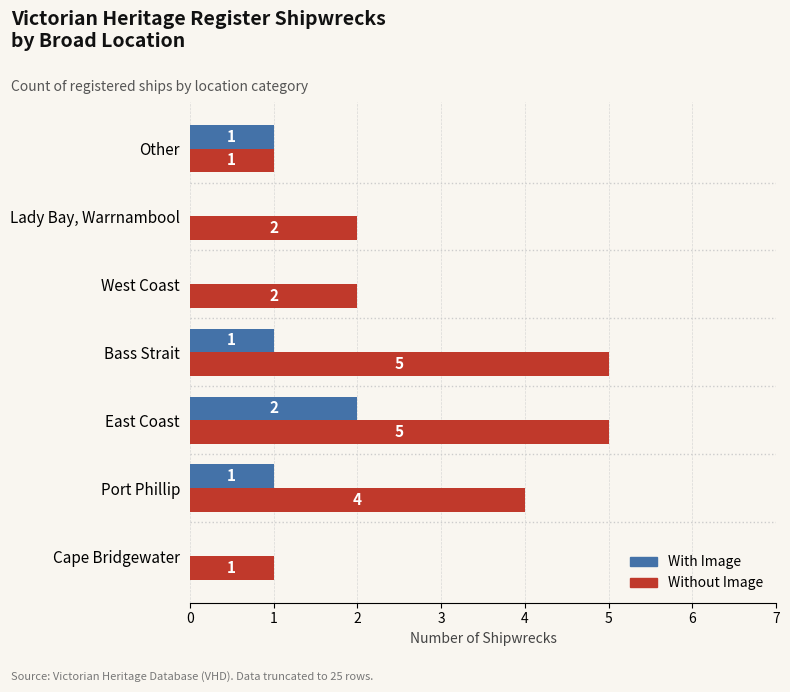

Count the Without Image values in the range 1 to 5.

7